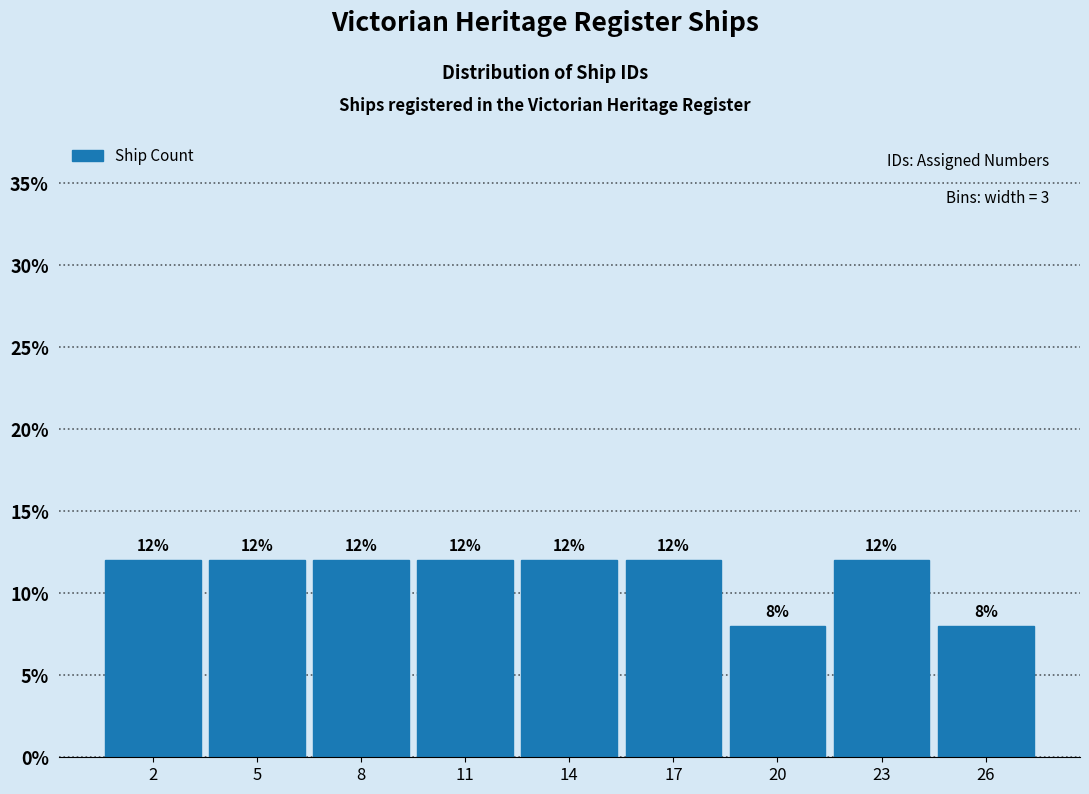

Reading left to right, what are all the values shown in this chart?

12	12	12	12	12	12	8	12	8